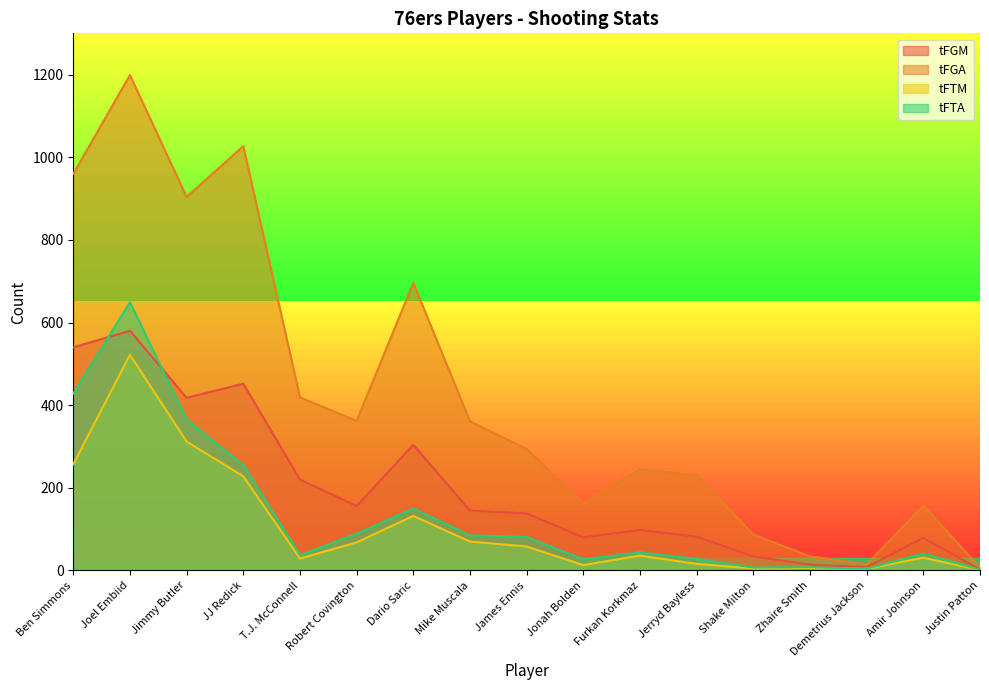

Reading right to left, list all the values displayed in this chart.

tFGM: 2	79	8	14	34	82	98	80	138	145	304	156	220	452	418	580	540
tFGA: 7	157	15	34	87	230	245	162	294	361	696	362	419	1027	904	1199	960
tFTM: 1	31	4	6	5	16	36	13	58	70	132	68	29	228	312	522	257
tFTA: 2	41	4	8	7	28	44	27	81	85	150	89	37	255	365	649	428